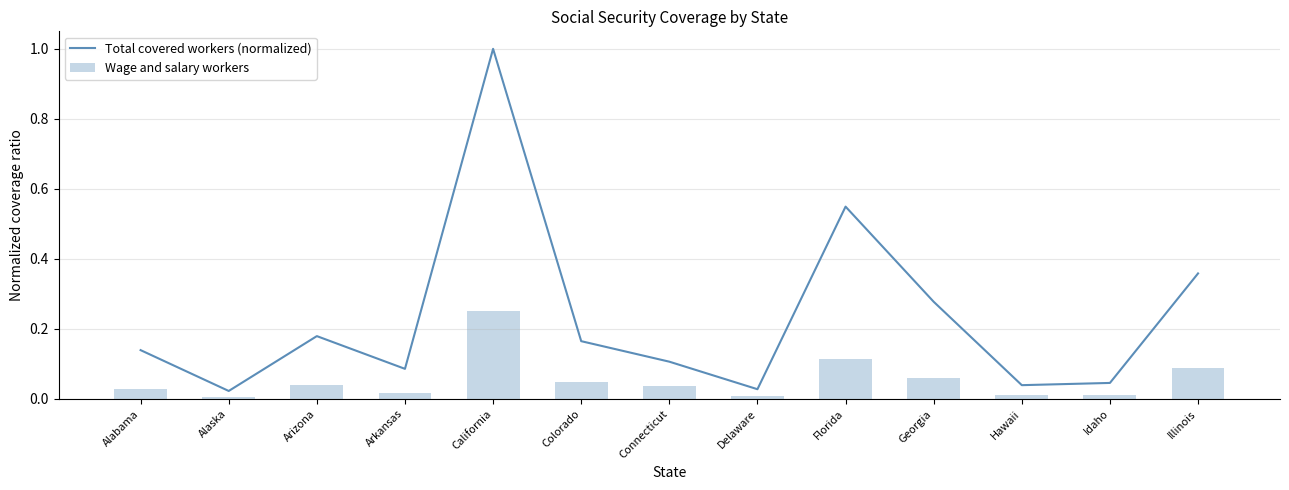

Are the bars horizontal?

No